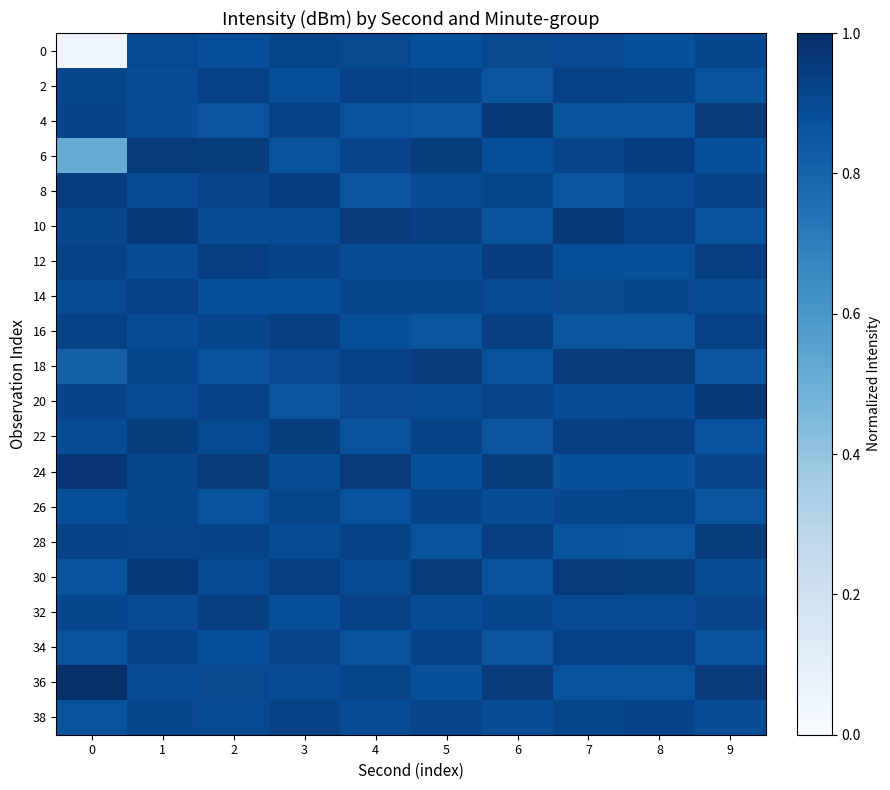

Rank the series by their maximum value, from highest to lowest.

36, 24, 30, 10, 4, 20, 18, 6, 22, 28, 8, 12, 32, 16, 2, 14, 34, 38, 26, 0